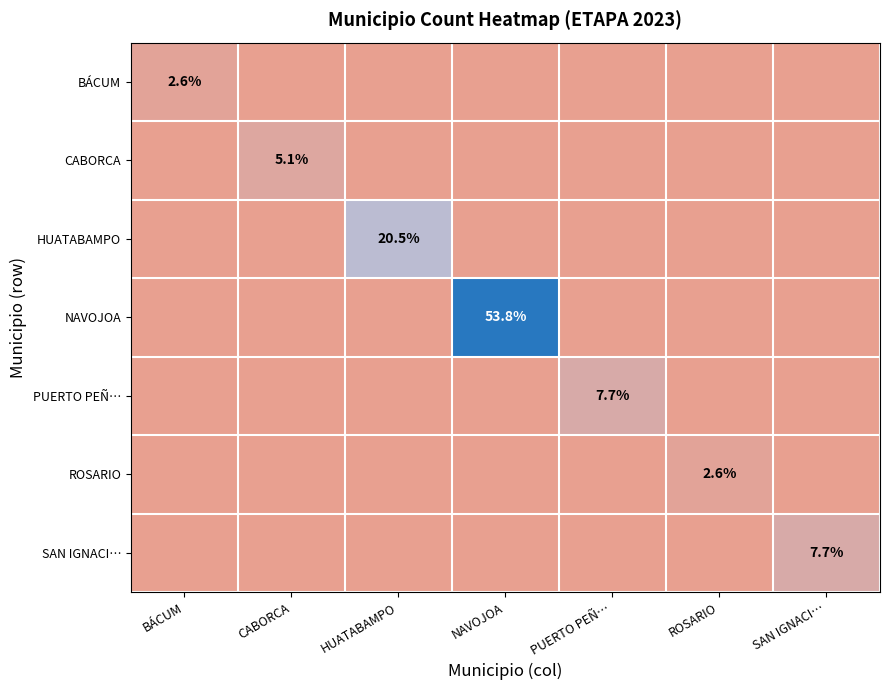

True or false: ROSARIO has a value of 3.6 at ROSARIO.

False